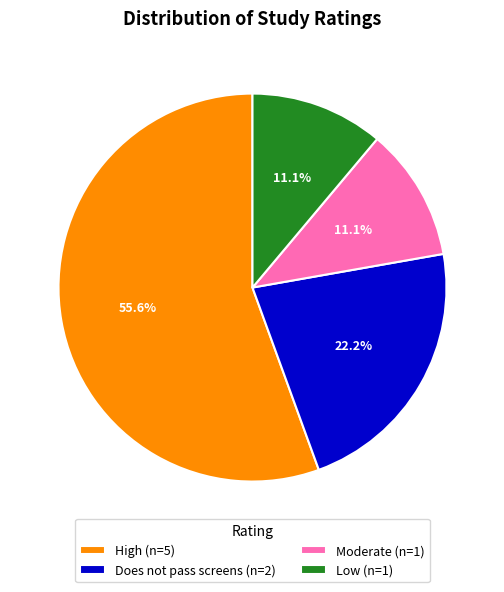

Which category accounts for the majority?

High (n=5)